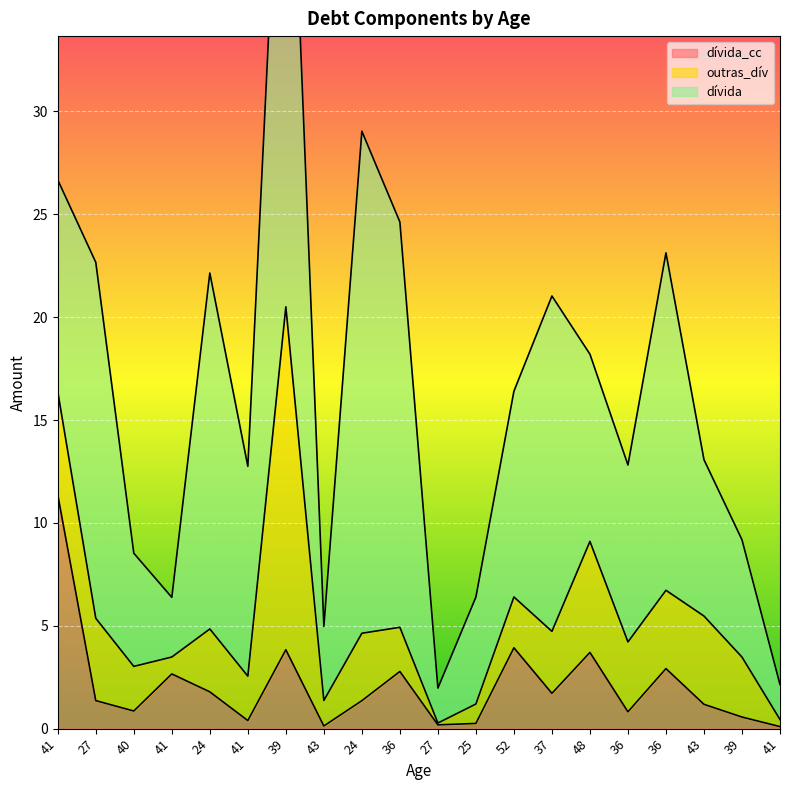

Which series ends up on top after the final intersection of dívida_cc and dívida?

dívida